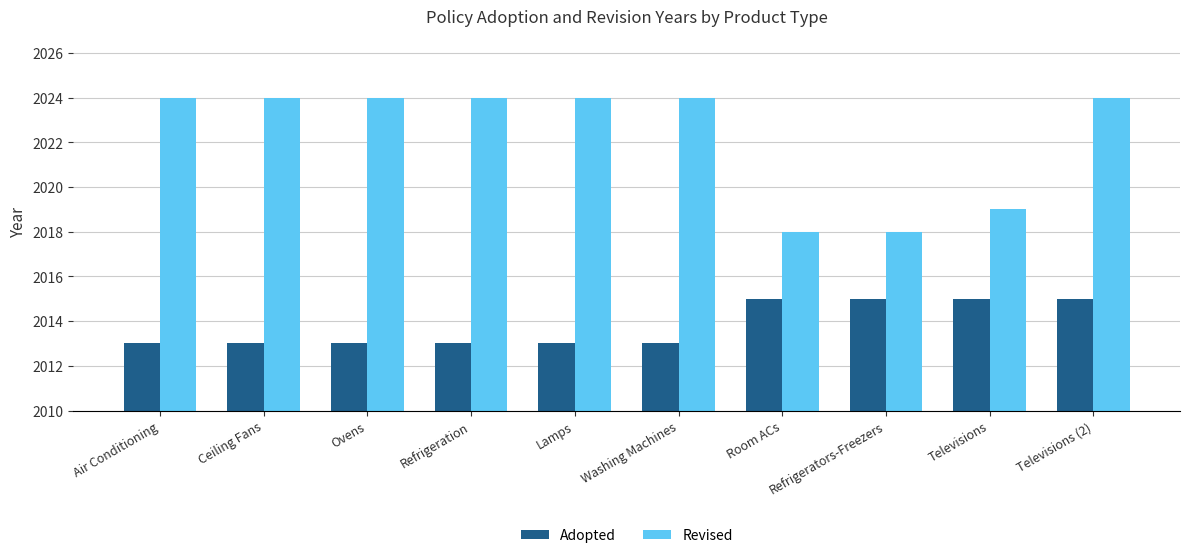

What is the sum of all Revised values?

20223